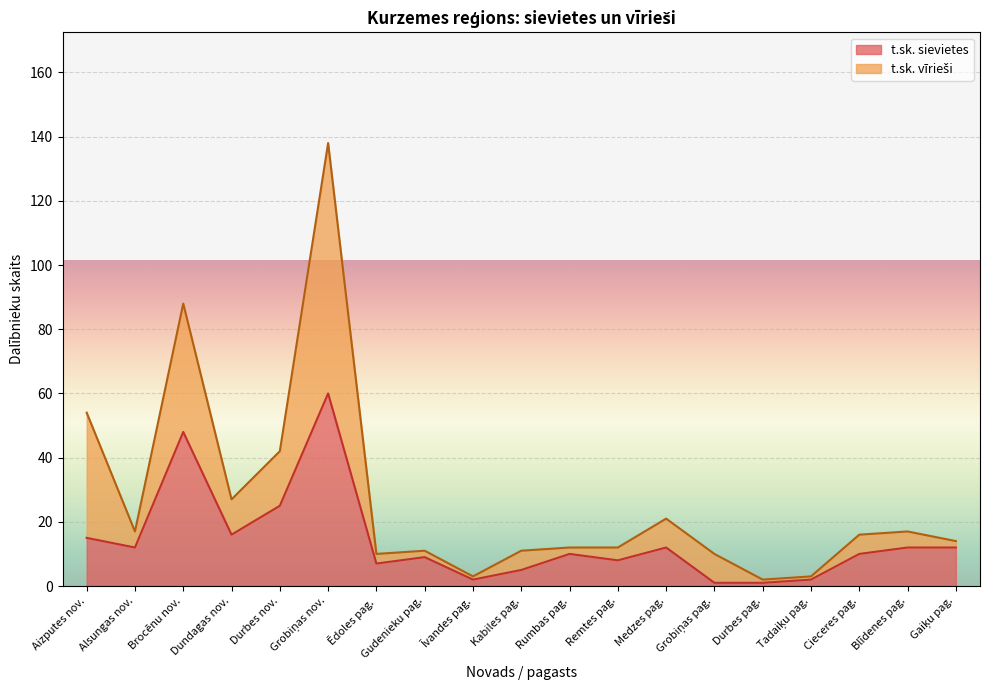

The value at Grobiņas nov. is 60. True or false?

True